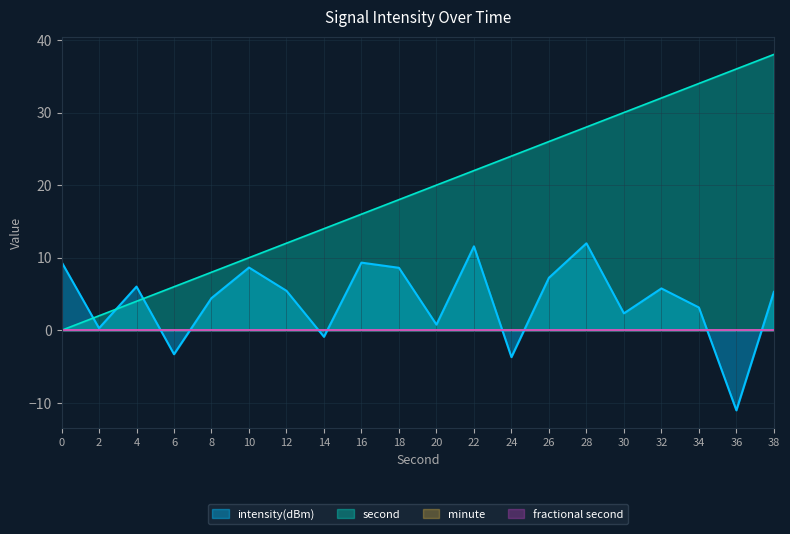

After their last crossing, which series has the higher values: intensity(dBm) or second?

second